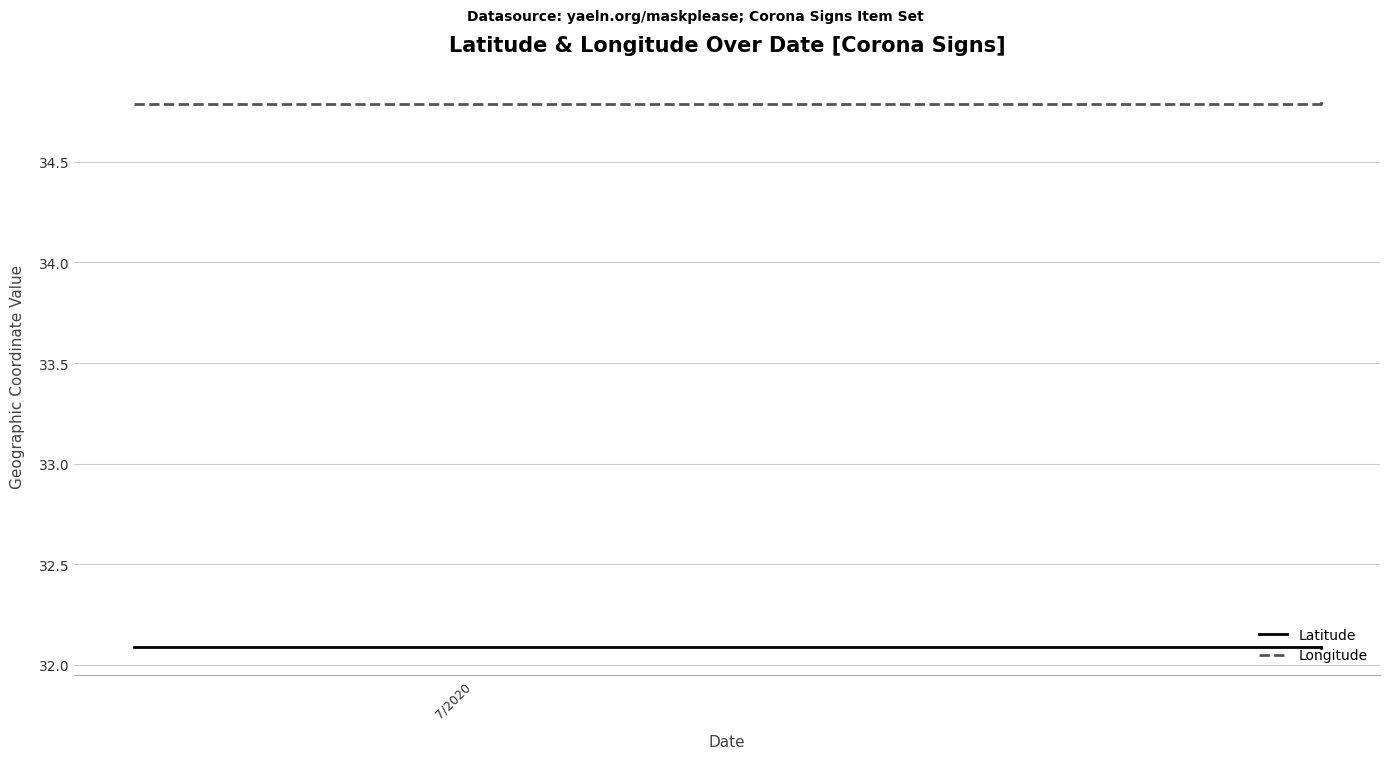

What value does the Longitude series have at 7/2020?

34.8